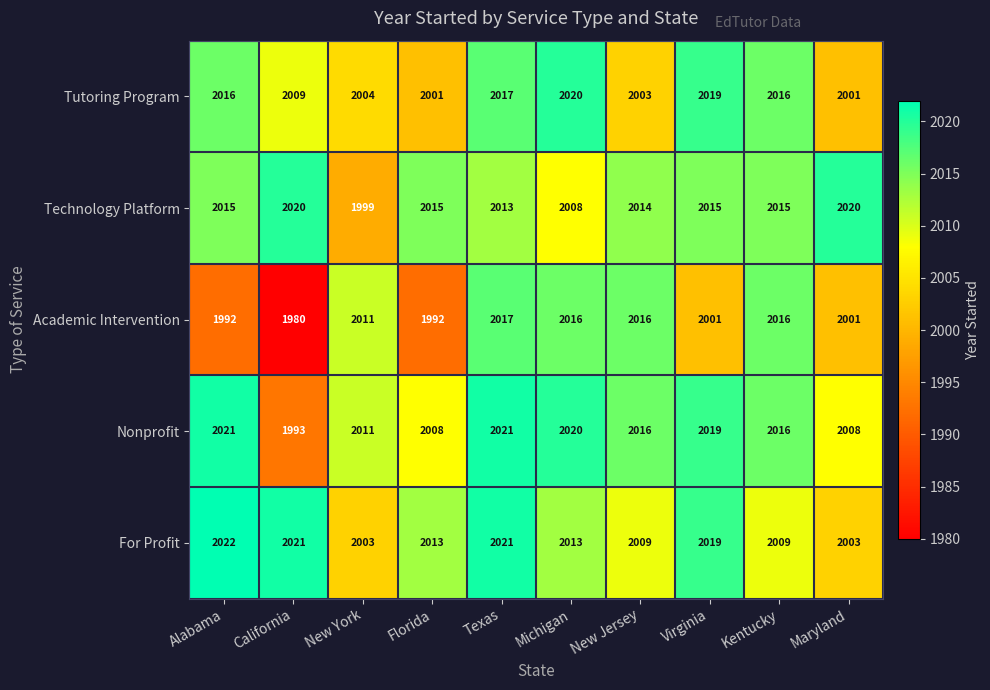

The For Profit series shows 1383 at Alabama. True or false?

False